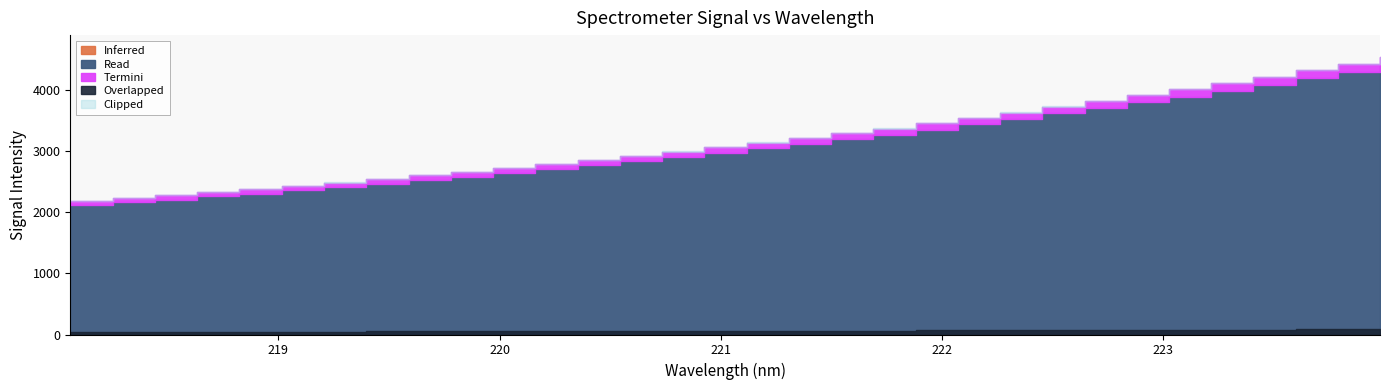

What is the label of the 27th point from the right?

219.0156